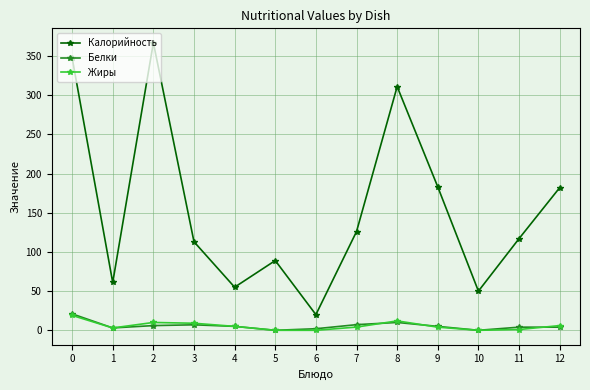

In Калорийность, how many points are lower than both neighbors (excluding endpoints)?

4